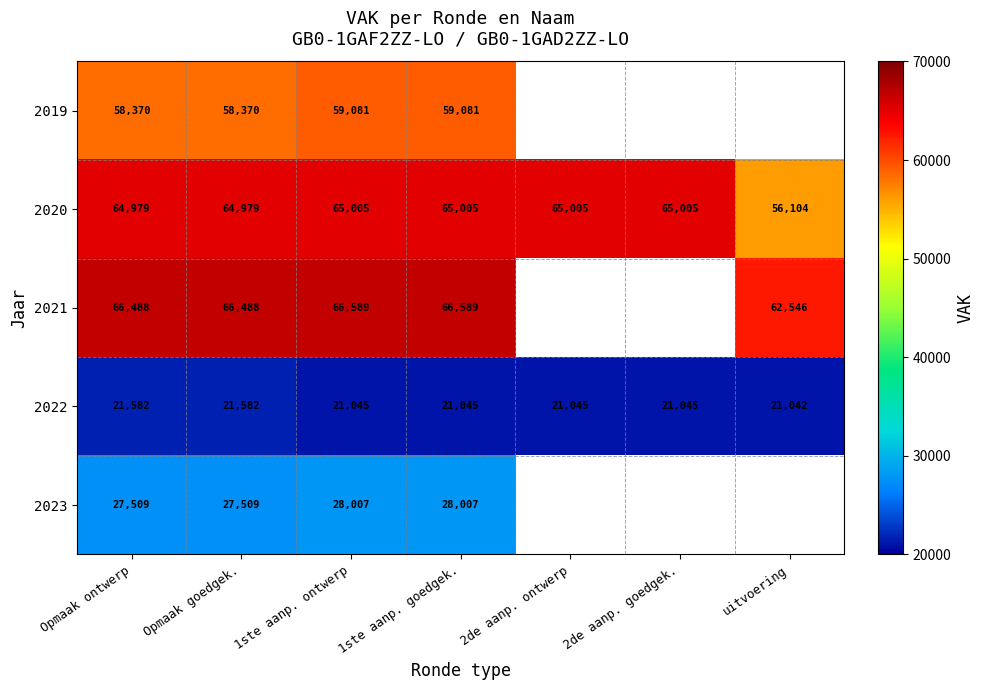

What is the total value across all series at 1ste aanp. ontwerp?

239727